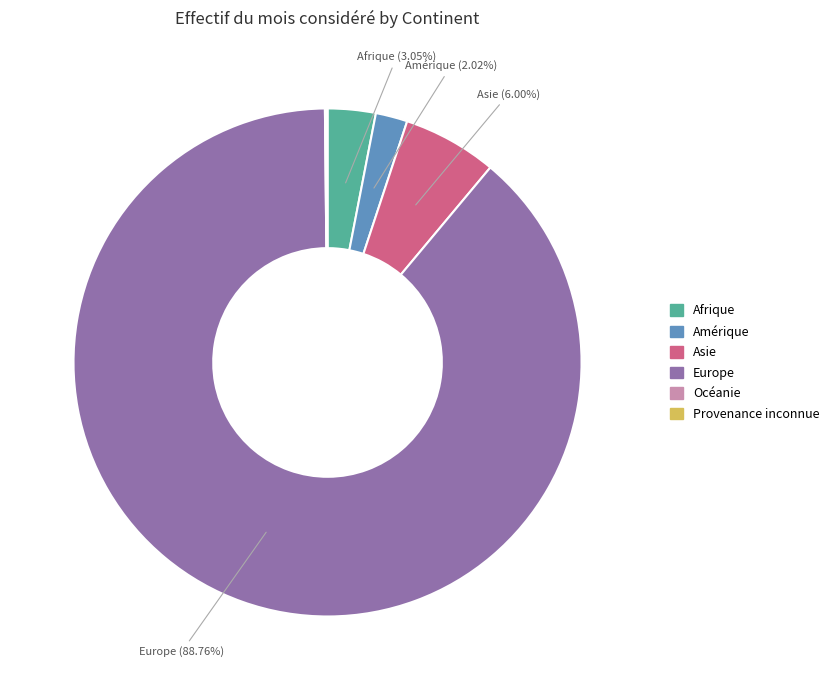

Which has a higher value, Afrique or Asie?

Asie